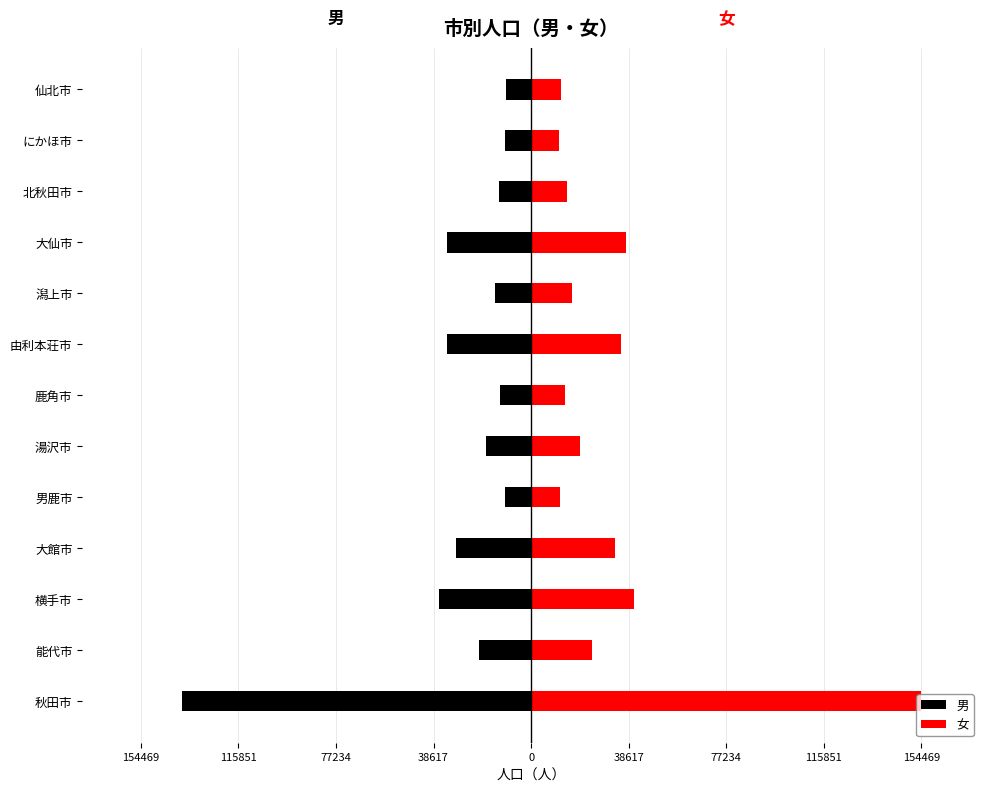

The value of 男 at 由利本荘市 is -54419. True or false?

False